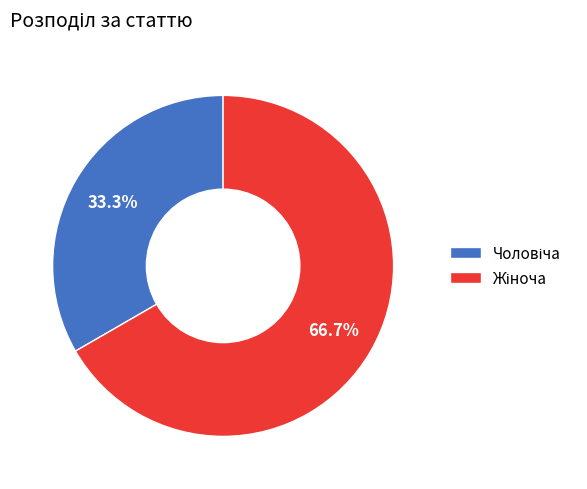

Does any single category account for the majority?

Yes